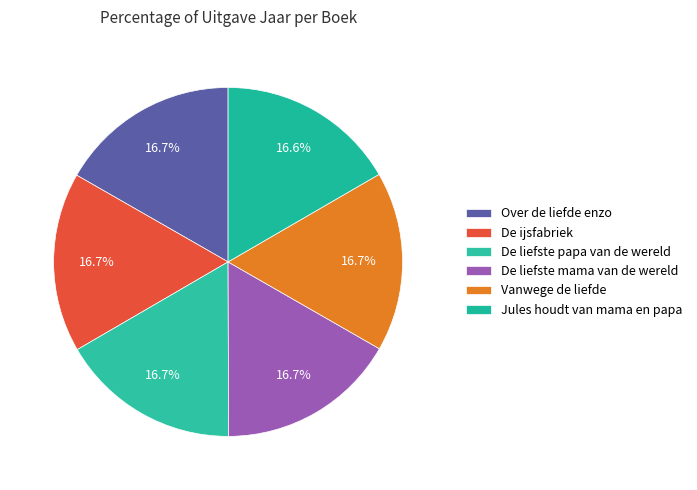

To the nearest percent, what is the average slice percentage?

17%